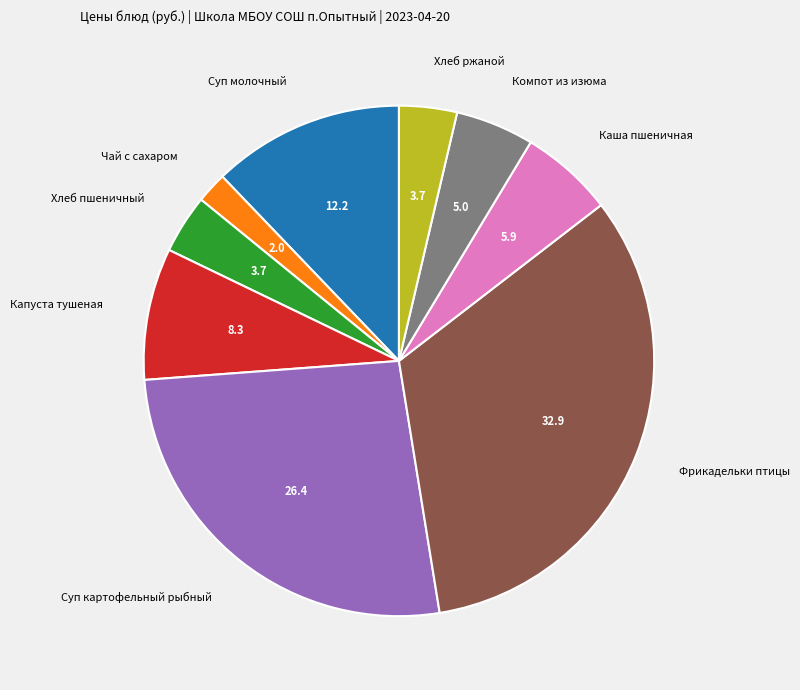

What is the ratio of the value at Компот из изюма to the value at Хлеб ржаной?

1.4